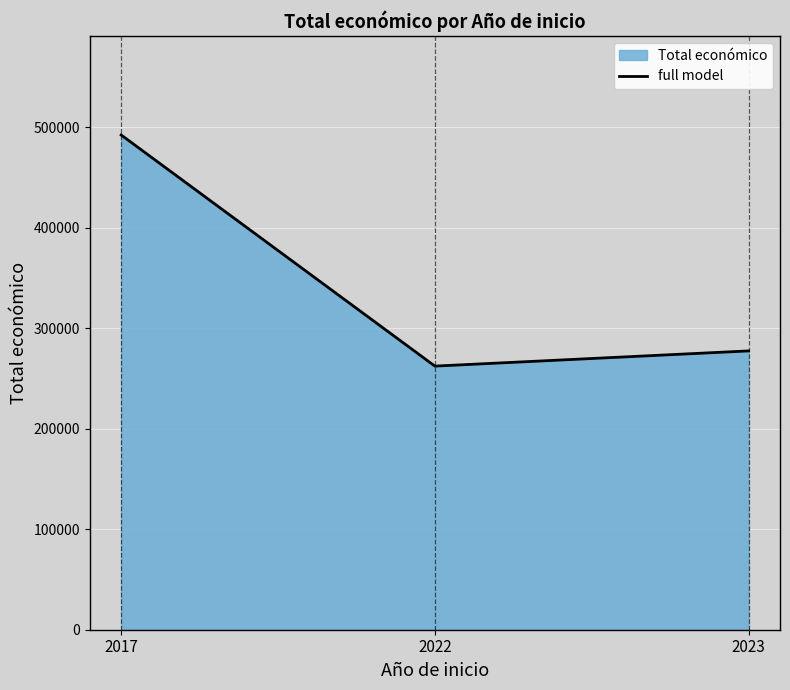

List the labels in order of value, largest first.

2017, 2023, 2022